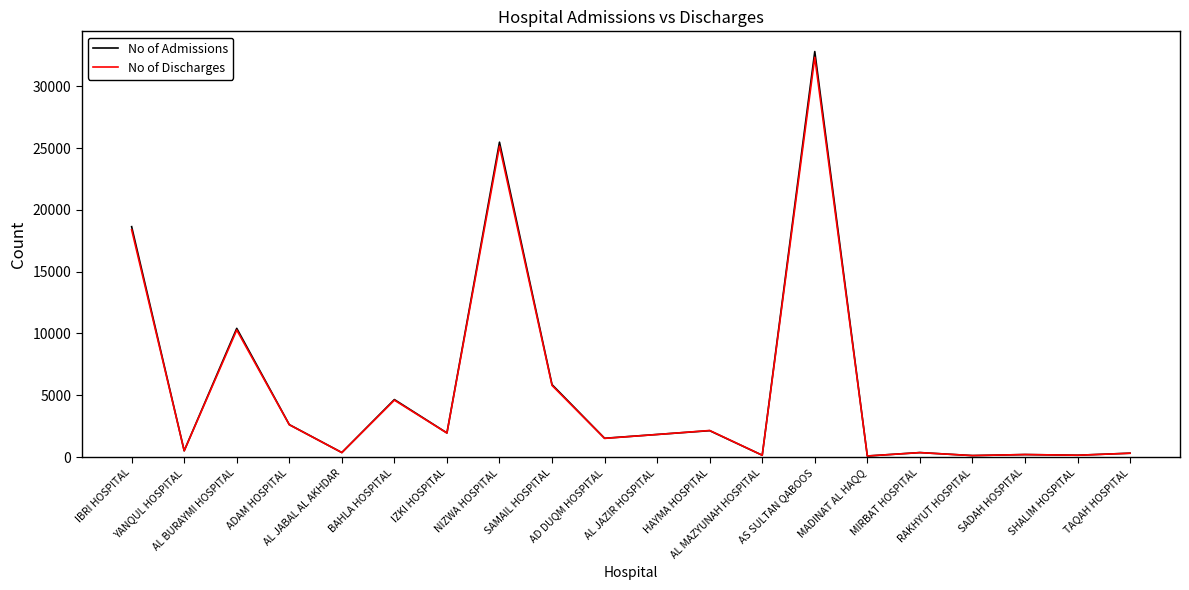

Which series has the widest spread of values?

No of Admissions